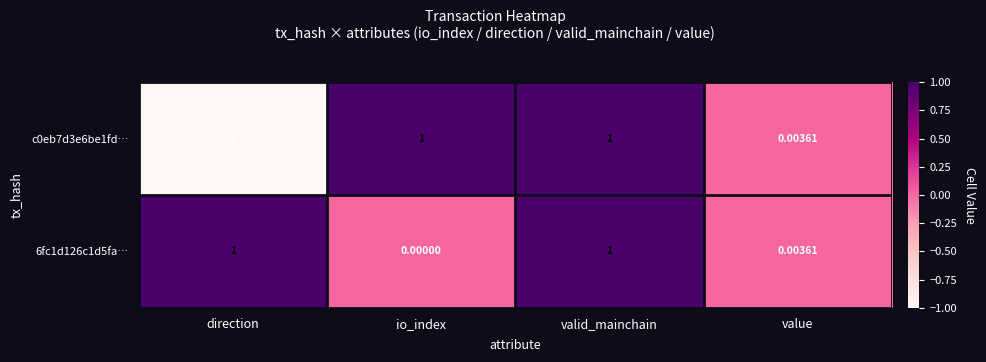

At which category is the sum across all series the highest?

valid_mainchain